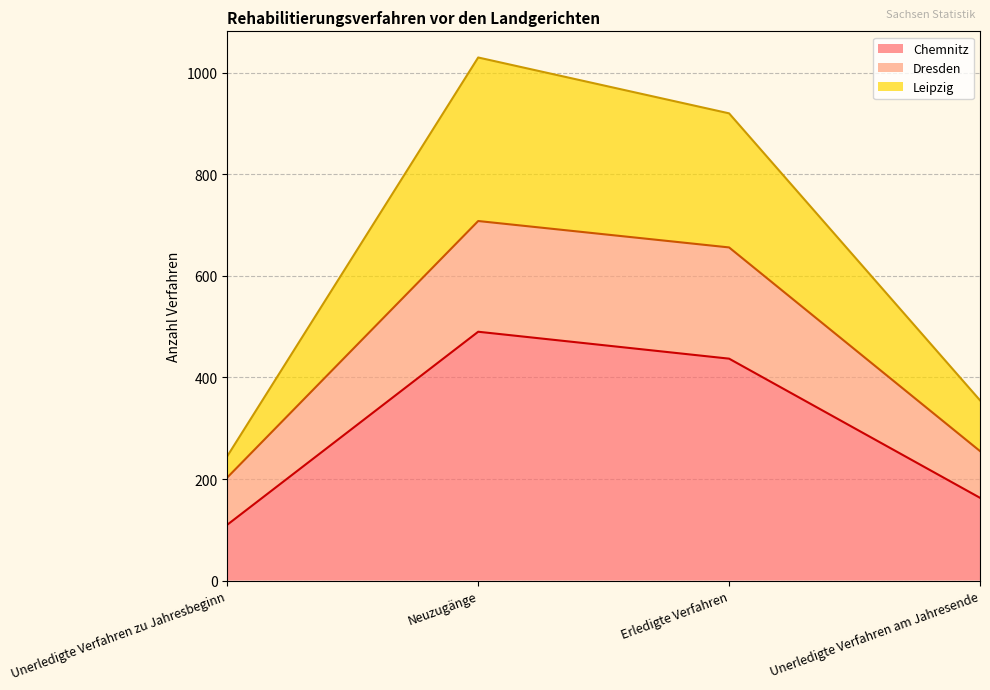

At which label is Chemnitz closest to 300?

Erledigte Verfahren